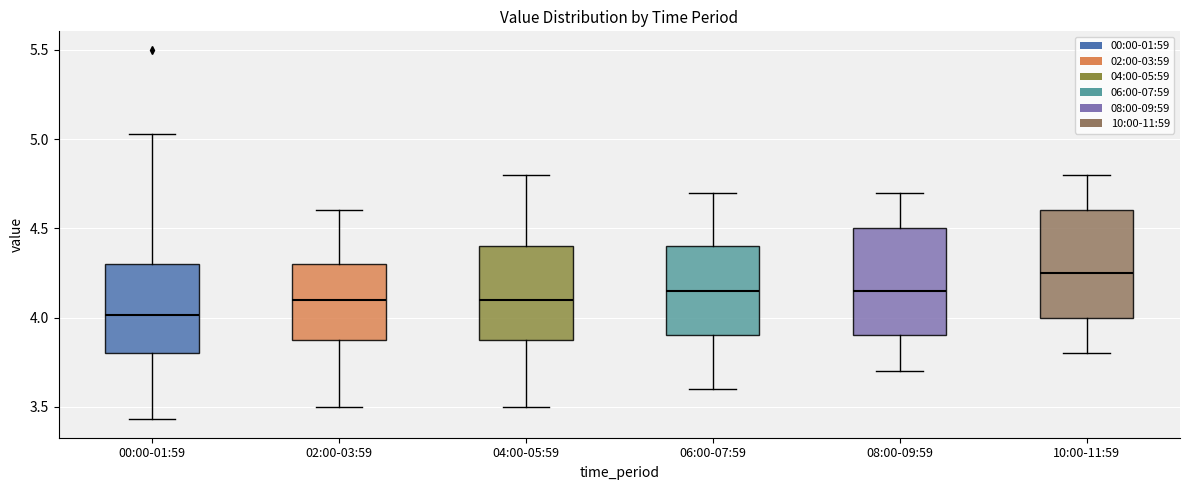

Reading left to right, transcribe this box plot: for each box, give where its median line is, the range the box spans, and where its two whiskers end, as read against the y-axis. The values are not printed on the chart, so give them approximately, as read against the axis.

00:00-01:59: median 4.00, box 3.80 to 4.30, whiskers 3.45 to 5.05
02:00-03:59: median 4.10, box 3.90 to 4.30, whiskers 3.50 to 4.60
04:00-05:59: median 4.10, box 3.90 to 4.40, whiskers 3.50 to 4.80
06:00-07:59: median 4.15, box 3.90 to 4.40, whiskers 3.60 to 4.70
08:00-09:59: median 4.15, box 3.90 to 4.50, whiskers 3.70 to 4.70
10:00-11:59: median 4.25, box 4.00 to 4.60, whiskers 3.80 to 4.80